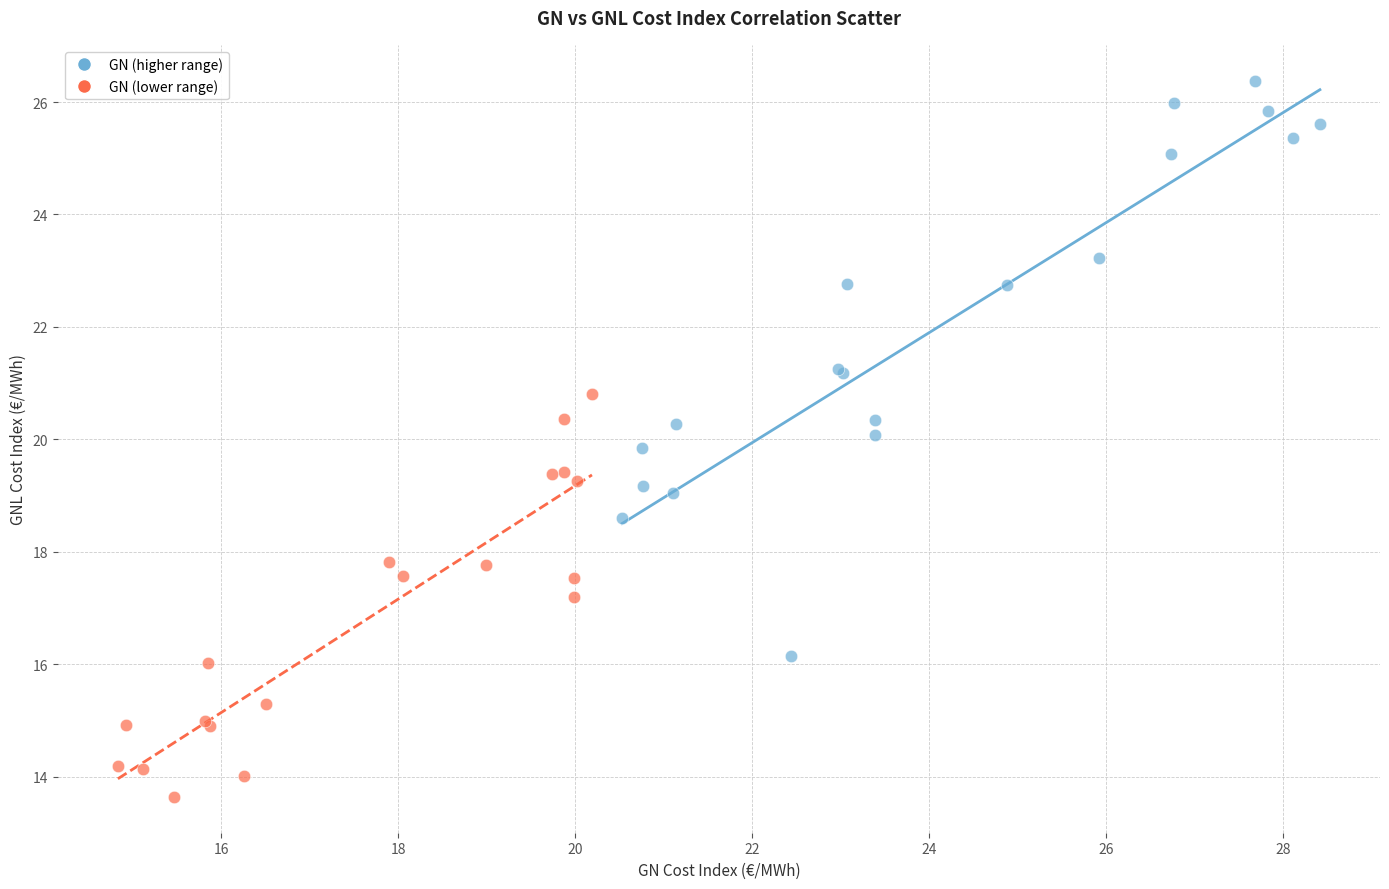

What are all the series names shown in the legend?

GN (higher range), GN (lower range)